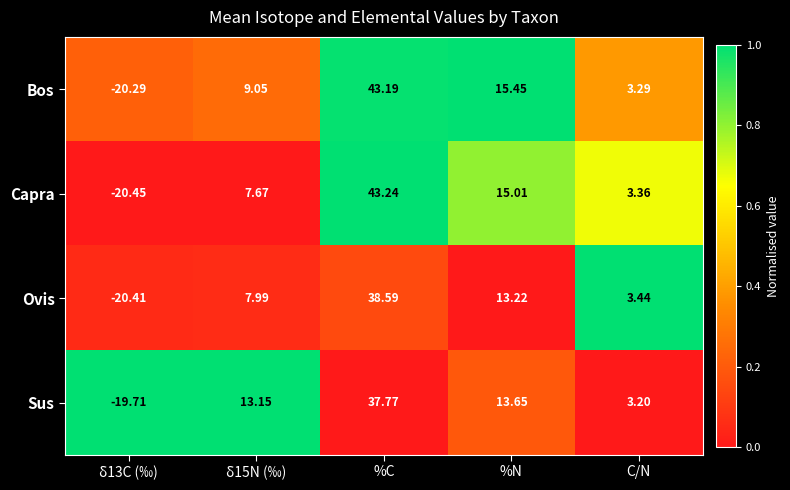

At which category is the sum across all series the highest?

%C